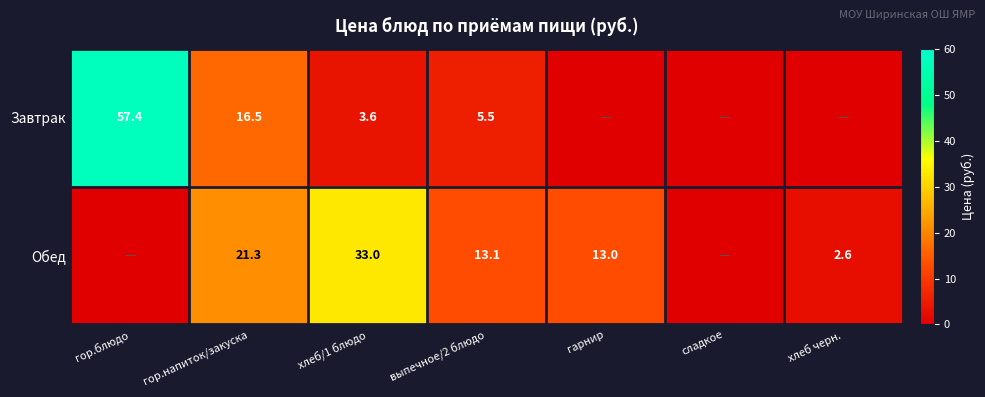

True or false: Завтрак has a value of 3.2 at выпечное/2 блюдо.

False